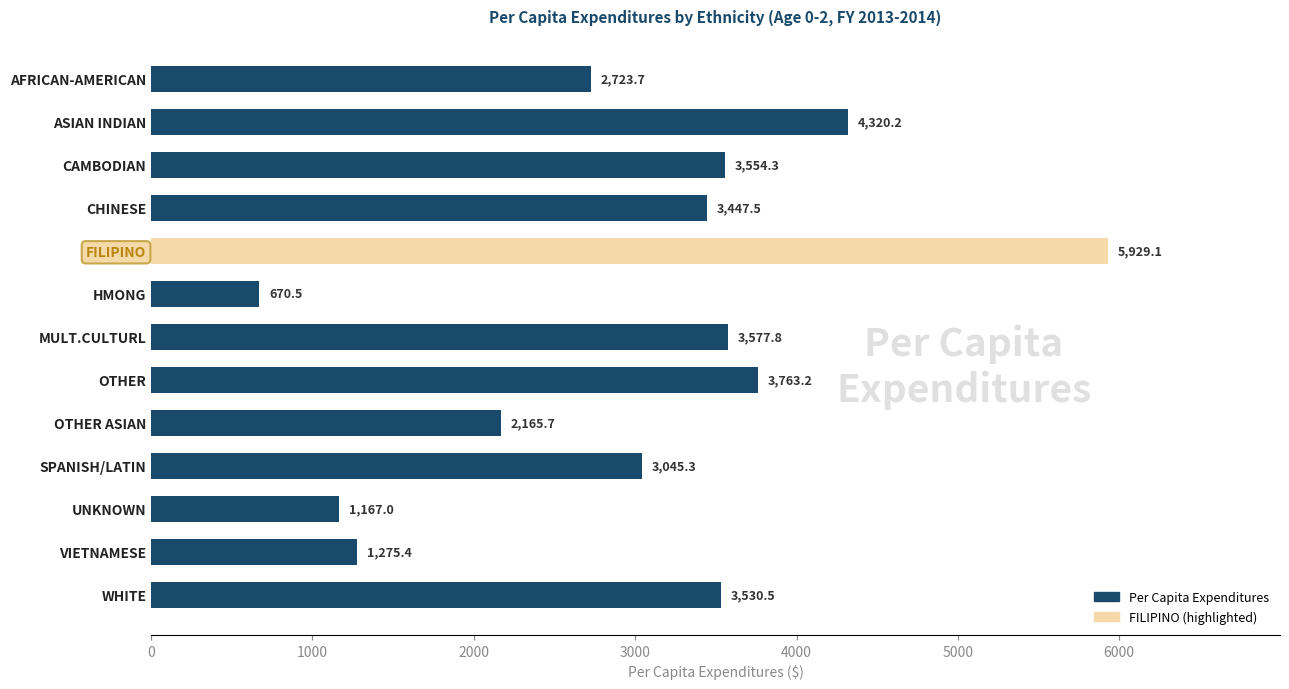

What is the average value?

3013.1